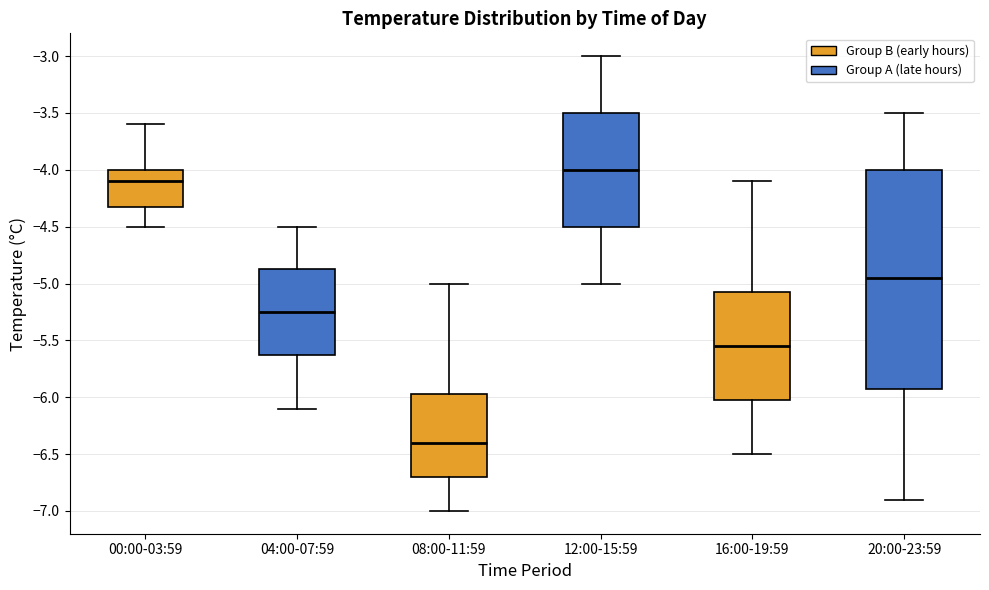

Reading left to right, transcribe this box plot: for each box, give where its median line is, the range the box spans, and where its two whiskers end, as read against the y-axis. The values are not printed on the chart, so give them approximately, as read against the axis.

00:00-03:59: median -4.10, box -4.30 to -4.00, whiskers -4.50 to -3.60
04:00-07:59: median -5.25, box -5.60 to -4.85, whiskers -6.10 to -4.50
08:00-11:59: median -6.40, box -6.70 to -5.95, whiskers -7.00 to -5.00
12:00-15:59: median -4.00, box -4.50 to -3.50, whiskers -5.00 to -3.00
16:00-19:59: median -5.55, box -6.00 to -5.05, whiskers -6.50 to -4.10
20:00-23:59: median -4.95, box -5.90 to -4.00, whiskers -6.90 to -3.50